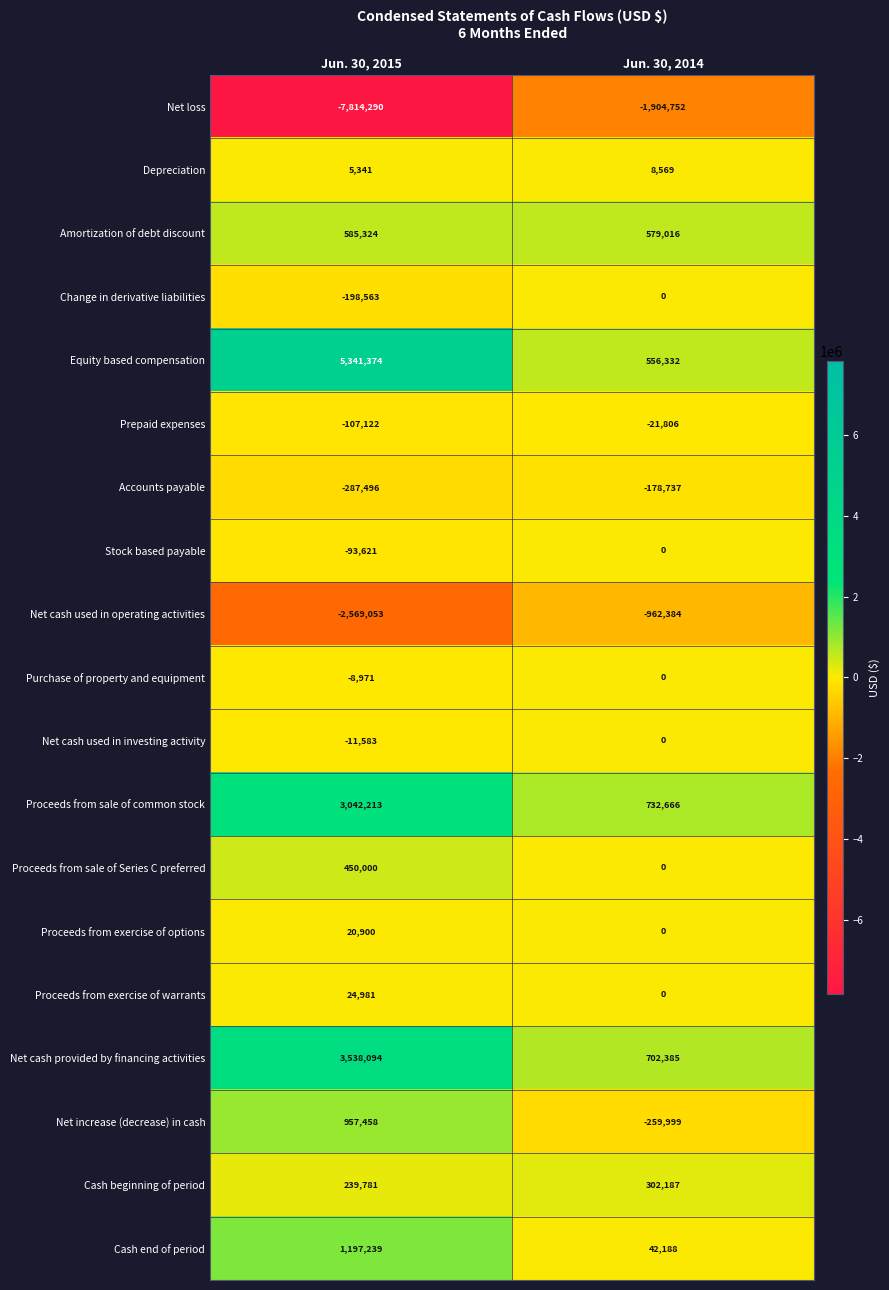

What is the minimum value shown in the chart?

-7814290